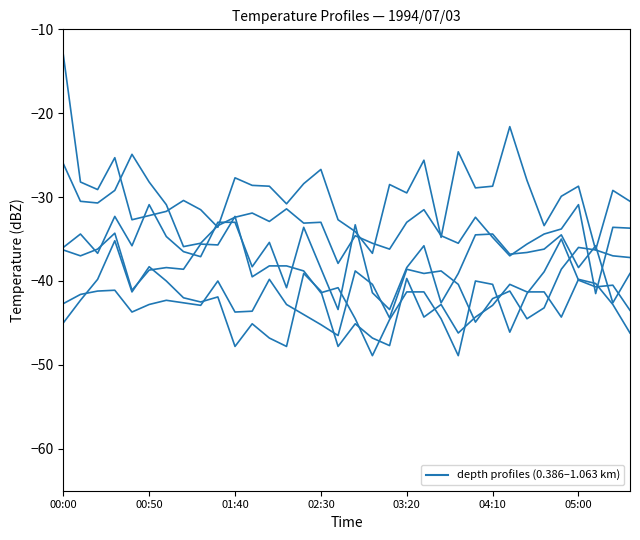

How many lines are shown in the chart?

6